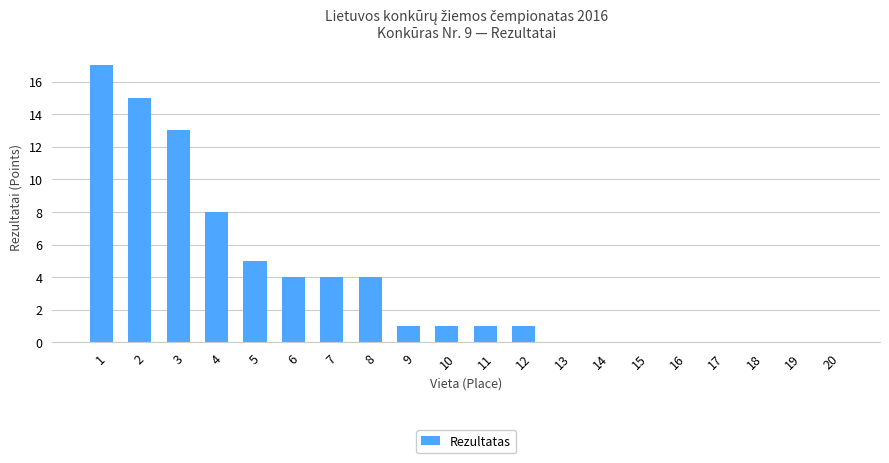

Where does the data first go above 1?

1